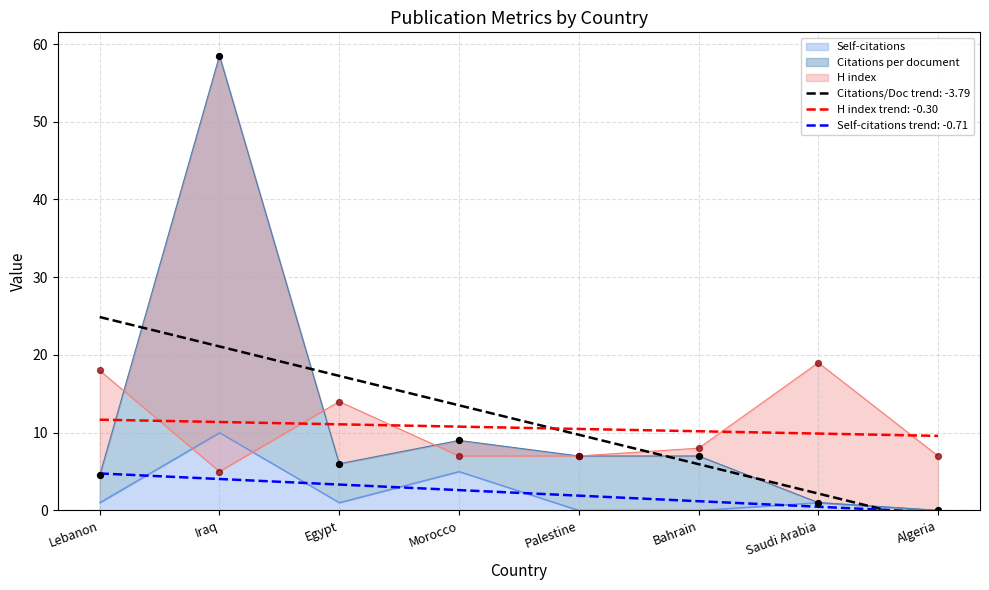

What is the total value across all series at Algeria?

7.0